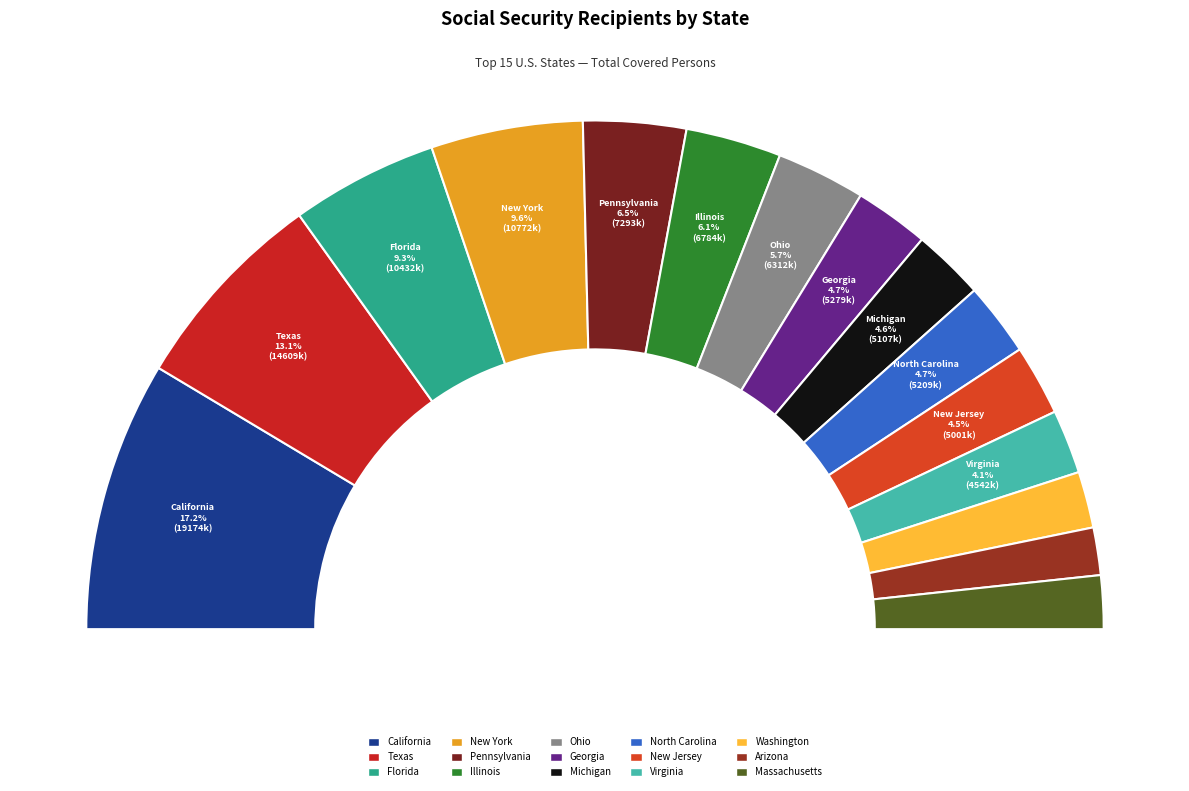

Which has a higher value, Texas or Arizona?

Texas